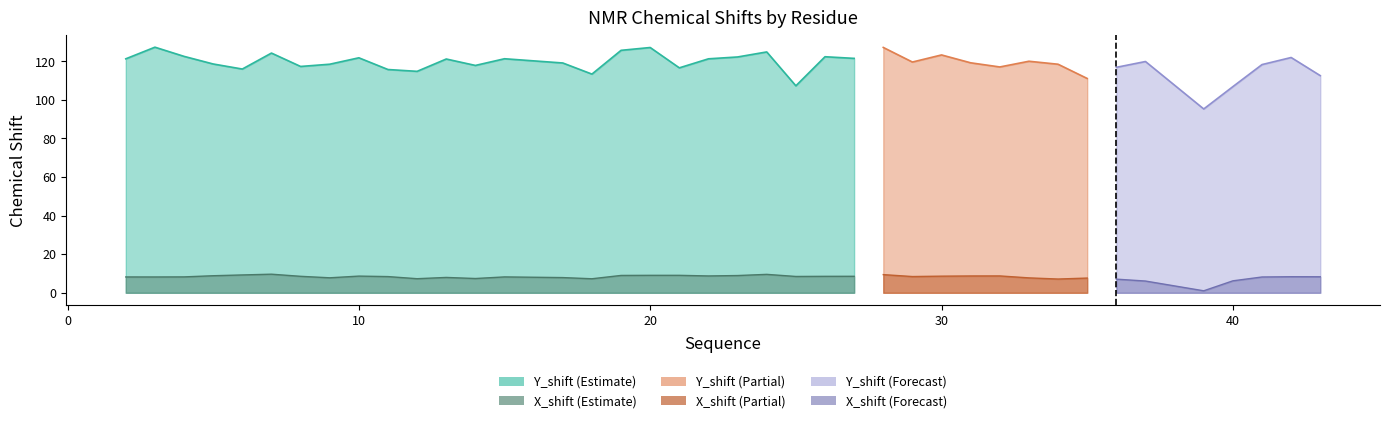

What is the value of the labels point at the 12th from the left?

13.0